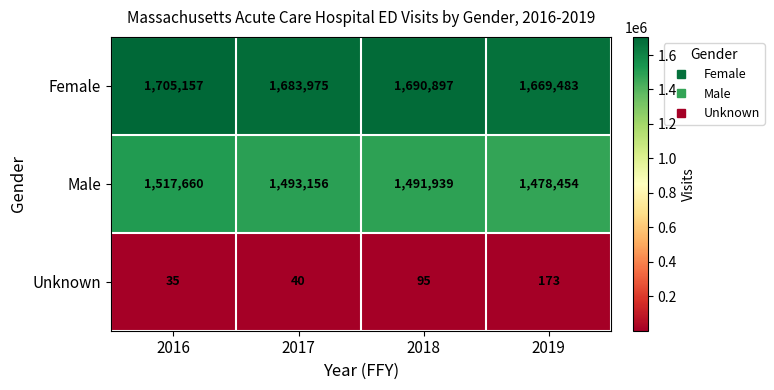

What is the spread (max minus min) of values at 2018?

1690802